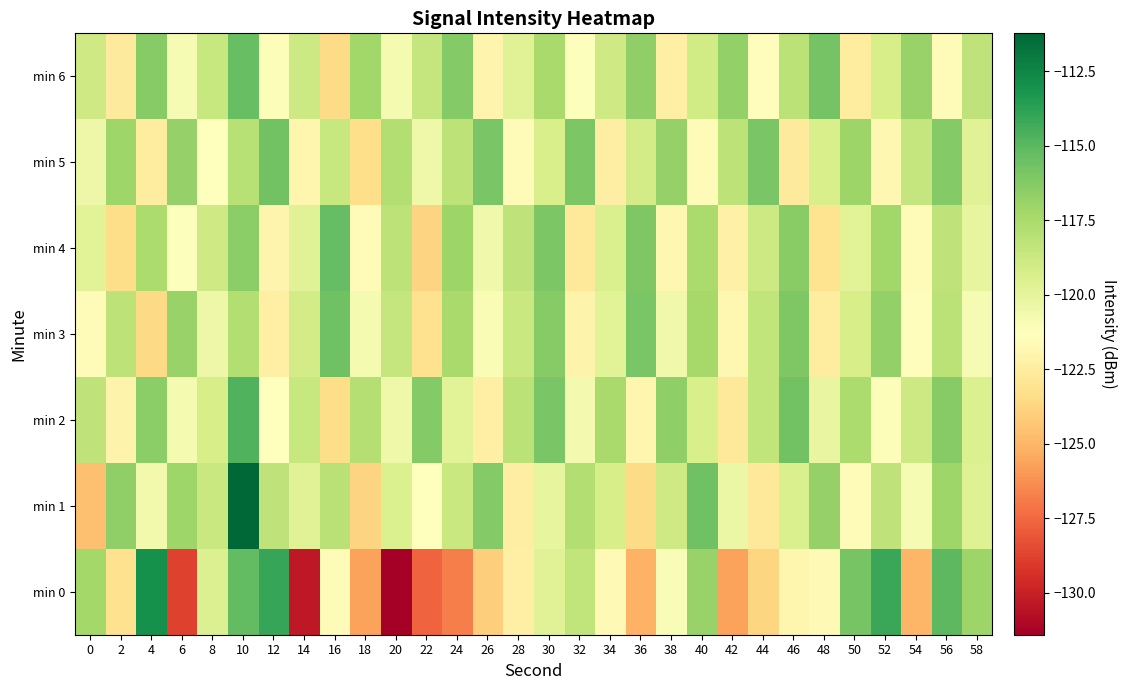

Reading left to right, extract all data points from this chart.

min 0: 0=-117.2	2=-123.2	4=-113.0	6=-128.8	8=-119.6	10=-115.2	12=-114.1	14=-130.3	16=-121.6	18=-125.7	20=-131.4	22=-127.7	24=-126.8	26=-124.0	28=-122.3	30=-119.7	32=-118.4	34=-121.7	36=-125.1	38=-121.0	40=-116.9	42=-125.7	44=-123.7	46=-121.9	48=-121.6	50=-115.9	52=-114.1	54=-125.0	56=-115.1	58=-117.1
min 1: 0=-124.6	2=-116.6	4=-120.7	6=-117.1	8=-118.7	10=-111.2	12=-118.3	14=-119.7	16=-118.0	18=-123.8	20=-119.5	22=-121.3	24=-118.7	26=-116.2	28=-122.4	30=-120.1	32=-117.8	34=-119.2	36=-123.5	38=-118.9	40=-115.6	42=-120.3	44=-122.7	46=-119.4	48=-116.8	50=-121.5	52=-118.3	54=-120.9	56=-117.1	58=-119.6
min 2: 0=-118.3	2=-122.1	4=-116.5	6=-120.8	8=-119.2	10=-114.7	12=-121.3	14=-118.6	16=-123.4	18=-117.9	20=-120.5	22=-116.2	24=-119.8	26=-122.3	28=-118.1	30=-115.9	32=-120.7	34=-117.4	36=-121.9	38=-116.6	40=-119.3	42=-122.8	44=-118.4	46=-115.7	48=-120.2	50=-117.6	52=-121.1	54=-118.8	56=-116.3	58=-119.5
min 3: 0=-121.5	2=-118.2	4=-123.6	6=-116.9	8=-120.4	10=-117.8	12=-122.3	14=-119.1	16=-115.6	18=-120.8	20=-118.5	22=-123.2	24=-117.4	26=-121.0	28=-118.7	30=-116.3	32=-122.1	34=-119.8	36=-115.9	38=-120.6	40=-117.3	42=-121.8	44=-118.4	46=-116.1	48=-122.5	50=-119.2	52=-116.7	54=-121.4	56=-118.1	58=-120.9
min 4: 0=-119.8	2=-123.4	4=-117.6	6=-121.2	8=-118.9	10=-116.5	12=-122.0	14=-119.7	16=-115.3	18=-121.5	20=-118.2	22=-123.8	24=-117.0	26=-120.6	28=-118.3	30=-116.0	32=-122.7	34=-119.4	36=-116.1	38=-121.8	40=-117.5	42=-122.2	44=-118.8	46=-116.4	48=-123.1	50=-119.8	52=-117.2	54=-121.6	56=-118.3	58=-120.1
min 5: 0=-120.4	2=-117.1	4=-122.5	6=-116.8	8=-121.3	10=-118.0	12=-115.7	14=-121.9	16=-118.6	18=-123.3	20=-117.8	22=-120.5	24=-118.2	26=-115.9	28=-121.6	30=-119.3	32=-116.0	34=-122.4	36=-119.1	38=-116.8	40=-121.5	42=-118.2	44=-115.9	46=-122.6	48=-119.3	50=-117.0	52=-121.8	54=-118.5	56=-116.2	58=-119.7
min 6: 0=-118.9	2=-122.6	4=-116.3	6=-120.9	8=-118.6	10=-115.4	12=-121.1	14=-118.8	16=-123.5	18=-117.2	20=-120.8	22=-118.5	24=-116.2	26=-122.0	28=-119.7	30=-117.4	32=-121.2	34=-118.9	36=-116.6	38=-122.3	40=-119.0	42=-116.7	44=-121.4	46=-118.1	48=-115.8	50=-122.5	52=-119.2	54=-116.9	56=-121.6	58=-118.3